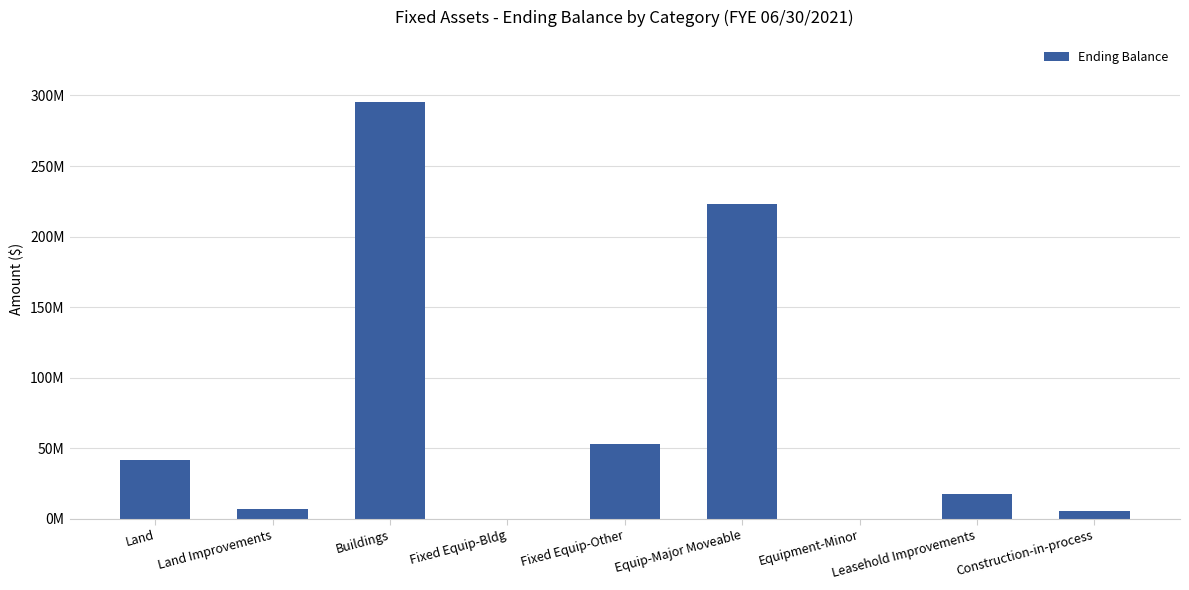

List the labels in order of value, smallest first.

Fixed Equip-Bldg, Equipment-Minor, Construction-in-process, Land Improvements, Leasehold Improvements, Land, Fixed Equip-Other, Equip-Major Moveable, Buildings